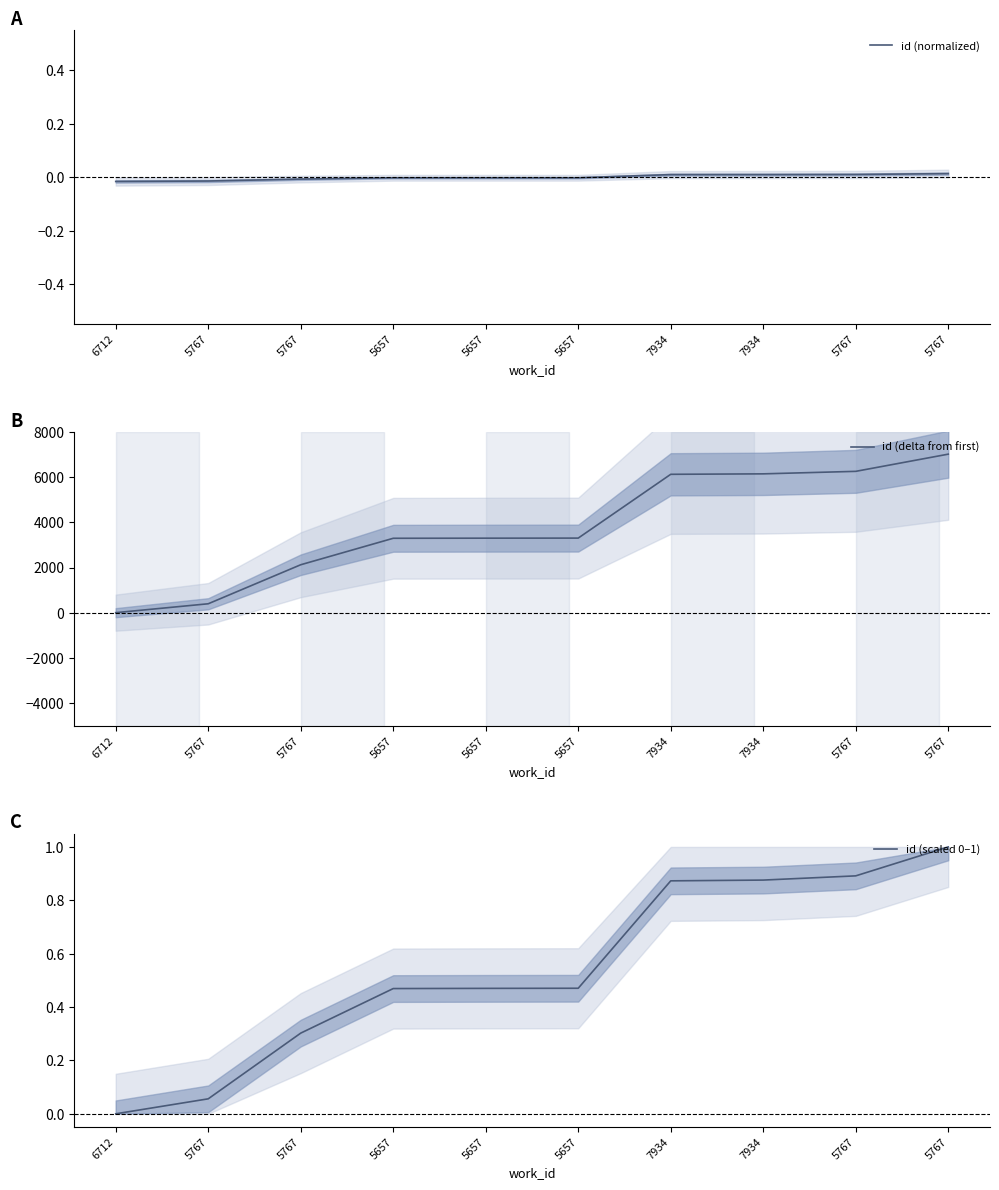

Is it true that id (scaled 0–1) equals 0.1 at 5767?

False